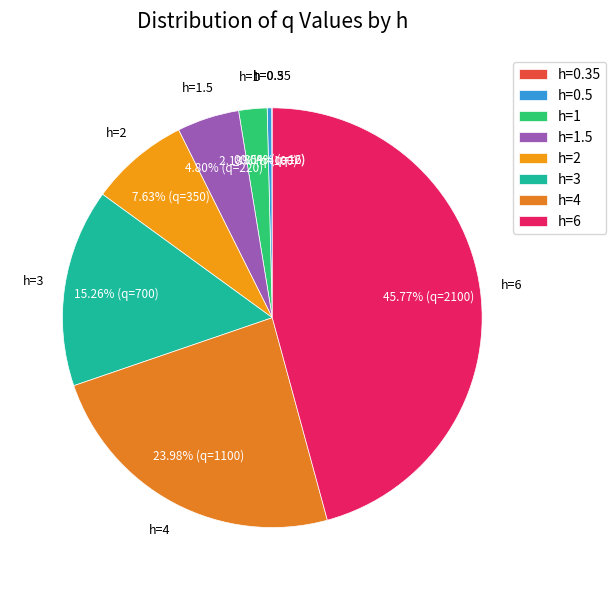

Approximately how many times larger is the value at h=4 compared to h=1?

11.0